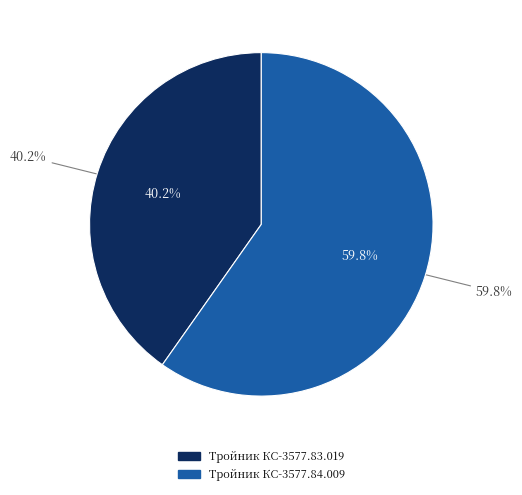

Which category has the biggest portion of the pie?

Тройник КС-3577.84.009